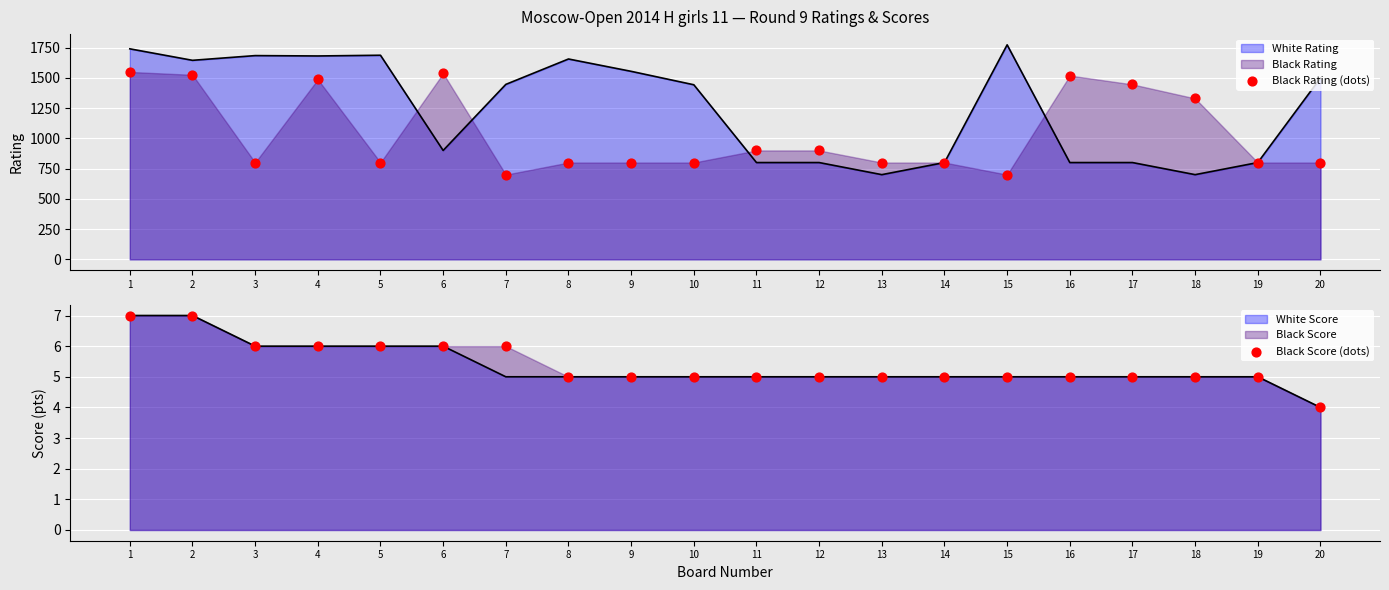

Which series reaches the maximum Y coordinate?

Black Rating (dots)